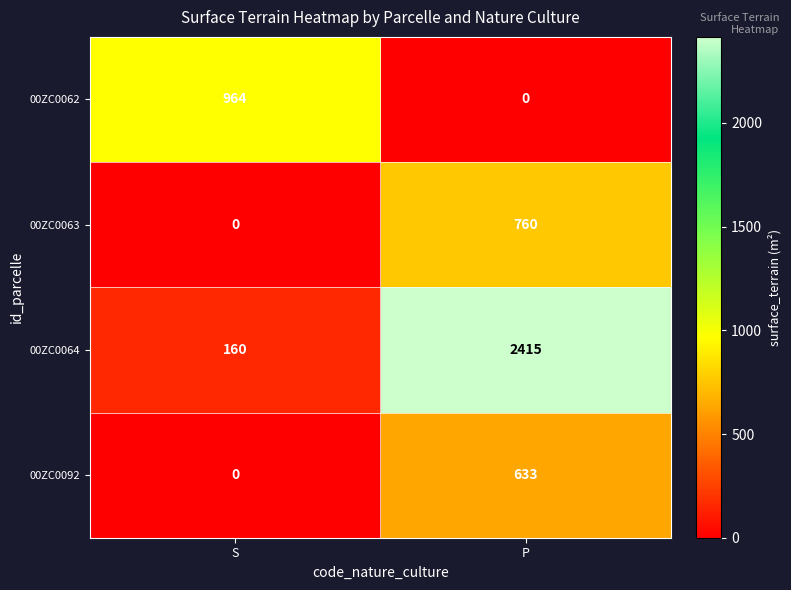

Reading left to right, transcribe all the data shown in this chart.

00ZC0062: 964	0
00ZC0063: 0	760
00ZC0064: 160	2415
00ZC0092: 0	633